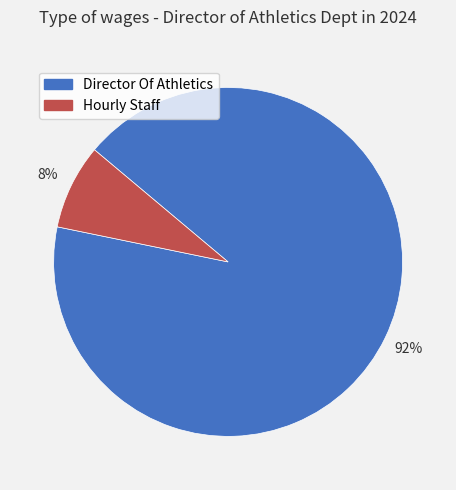

Count the number of slices in the pie.

2